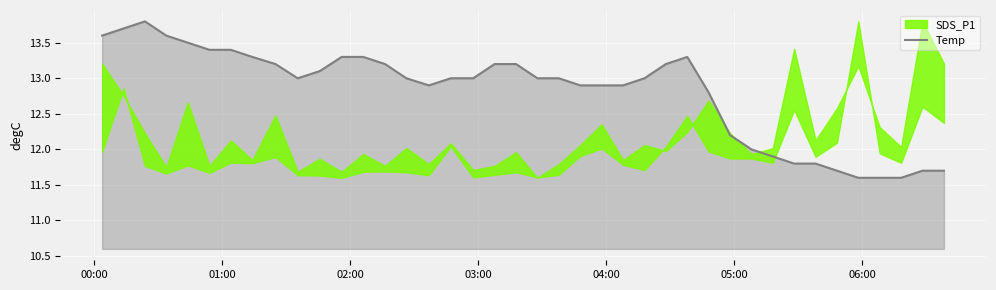

The value at 38 is 5.3. True or false?

False